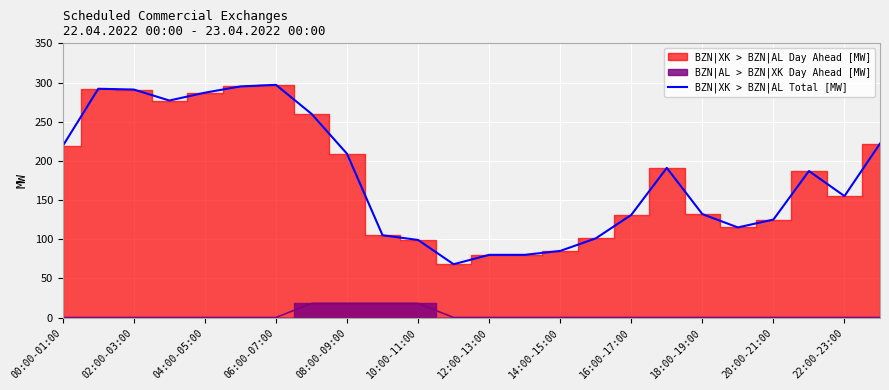

Is it true that BZN|XK > BZN|AL Total [MW] equals 456 at 02:00-03:00?

False